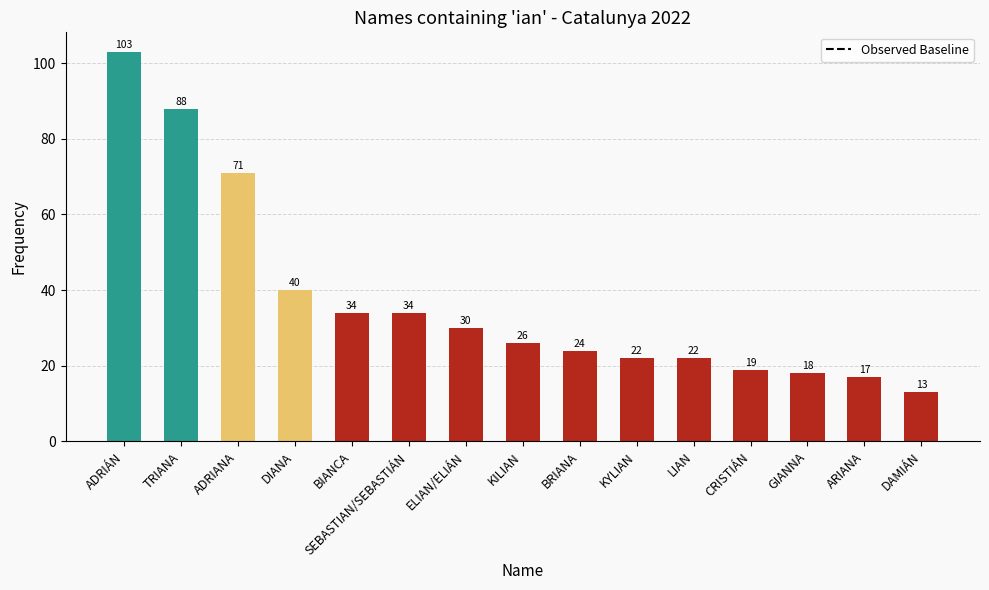

Reading left to right, transcribe all the data shown in this chart.

ADRIÁN=103	TRIANA=88	ADRIANA=71	DIANA=40	BIANCA=34	SEBASTIAN/SEBASTIÁN=34	ELIAN/ELIÁN=30	KILIAN=26	BRIANA=24	KYLIAN=22	LIAN=22	CRISTIÁN=19	GIANNA=18	ARIANA=17	DAMIÁN=13